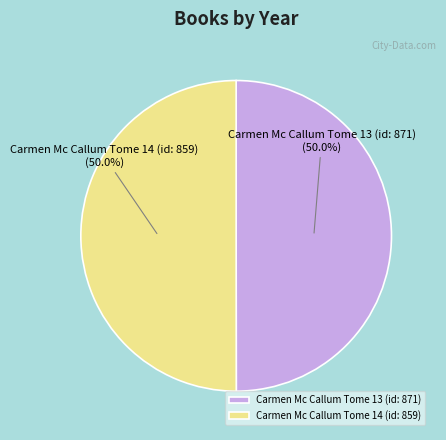

Approximately how many times larger is the value at Carmen Mc Callum Tome 14 (id: 859) compared to Carmen Mc Callum Tome 13 (id: 871)?

1.0